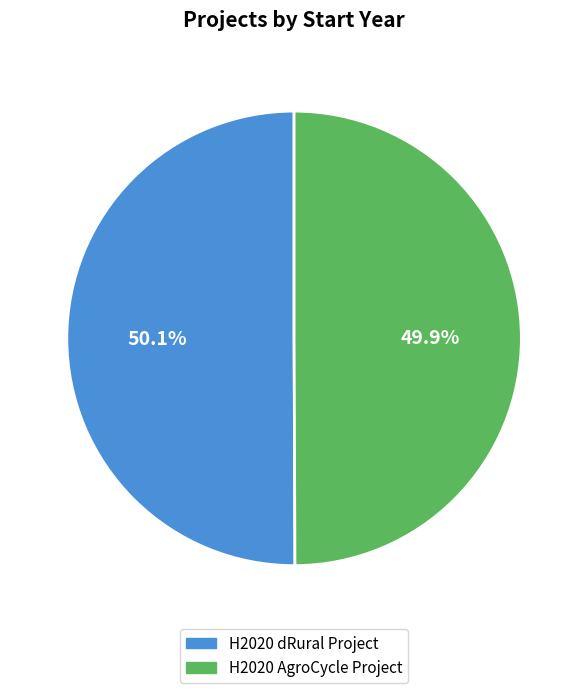

The H2020 AgroCycle Project slice represents 38% of the pie. True or false?

False